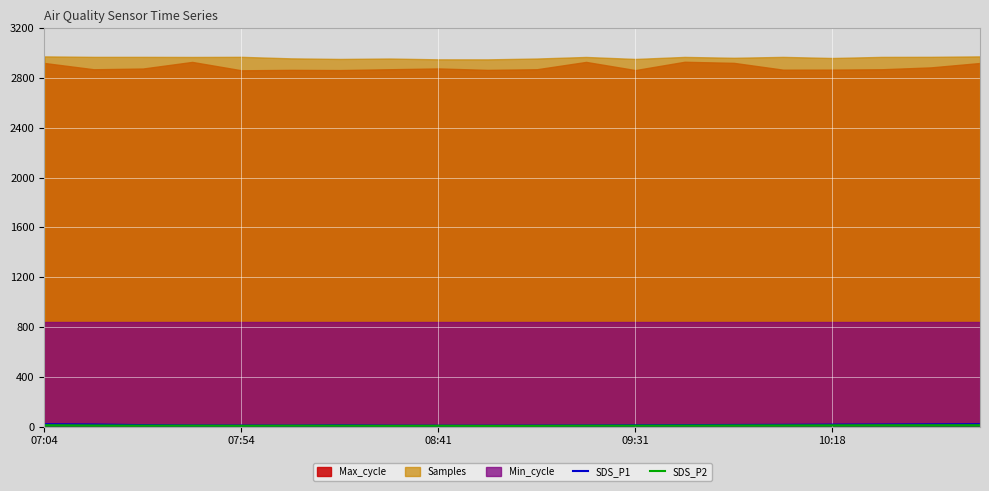

The SDS_P1 series shows 4.1 at 10:18. True or false?

False